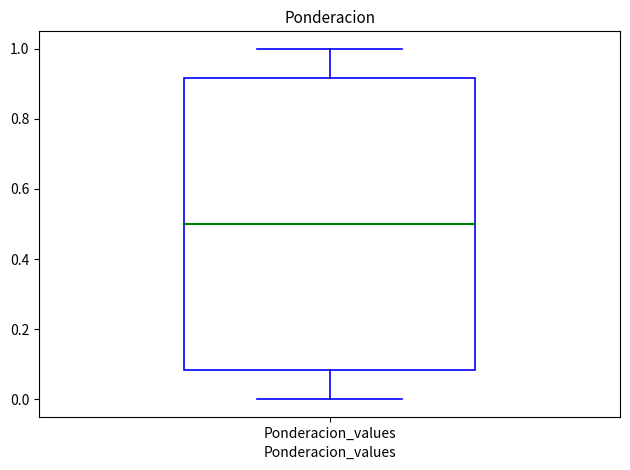

Read this box plot against the y-axis: the position of the median line, the range covered by the box, and the ends of both whiskers. The values are not printed on the chart, so give them approximately, as read against the axis.

median 0.50, box 0.08 to 0.92, whiskers 0.00 to 1.00